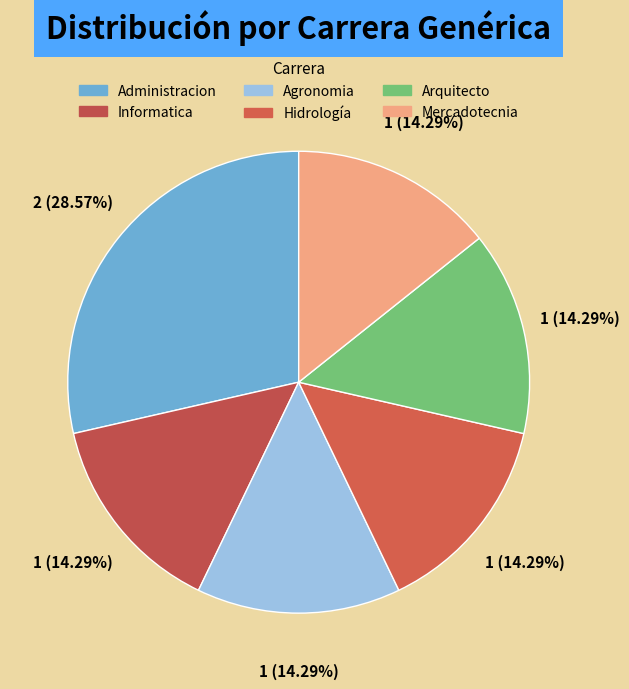

To the nearest percent, what is the combined percentage of Informatica and Arquitecto?

29%